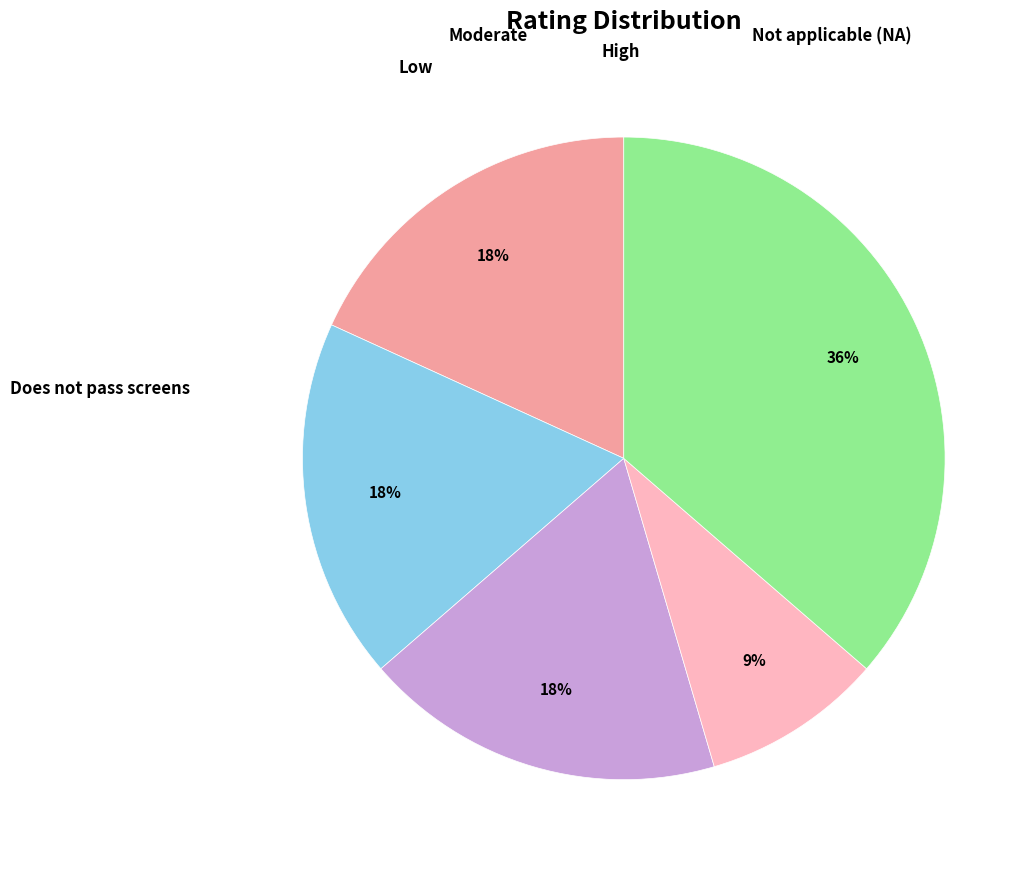

Does any single category account for the majority?

No